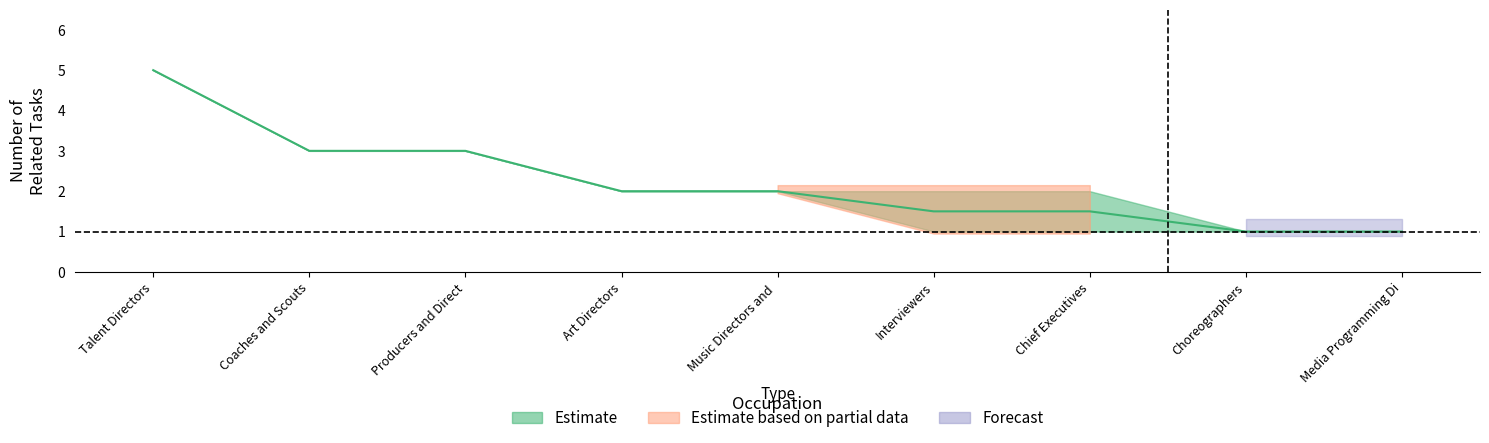

How many values are below 2?

4